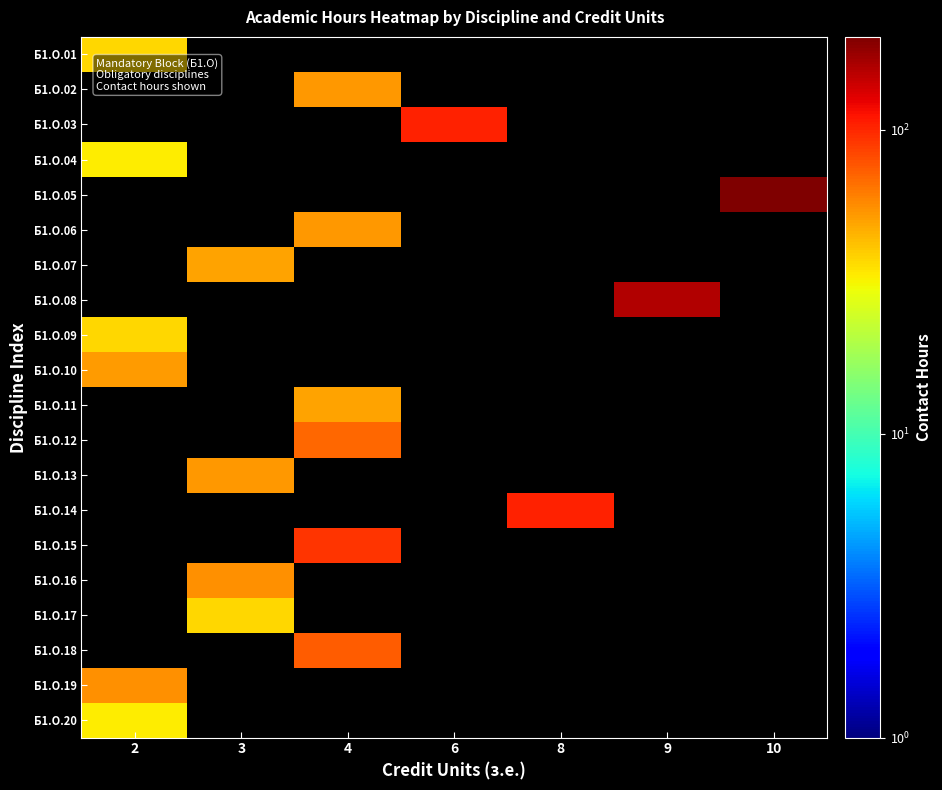

Is it true that Б1.О.17 equals 37.0 at 3?

True